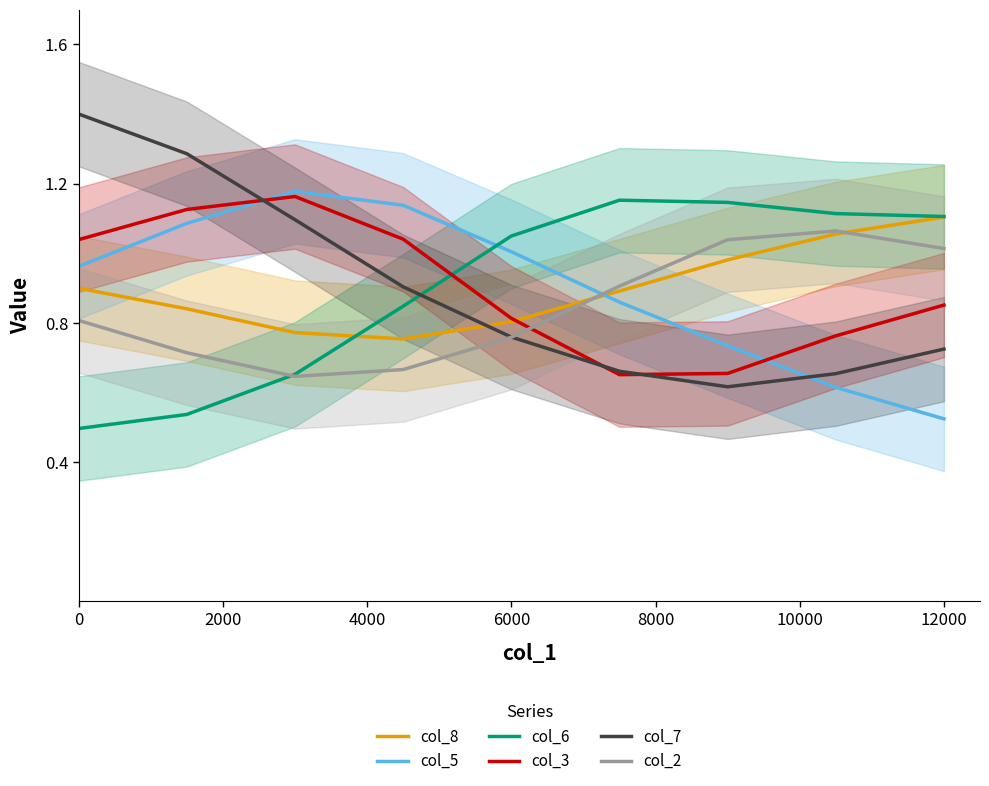

The col_3 series shows 1.7 at 0. True or false?

False